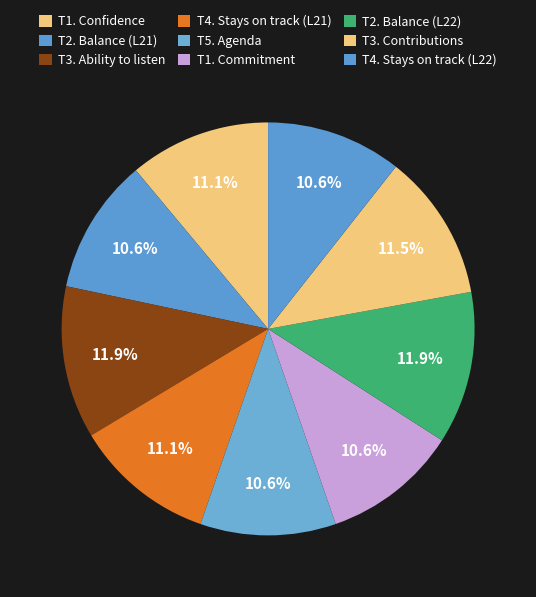

Does T2. Balance (L22) represent more than half of the total?

No